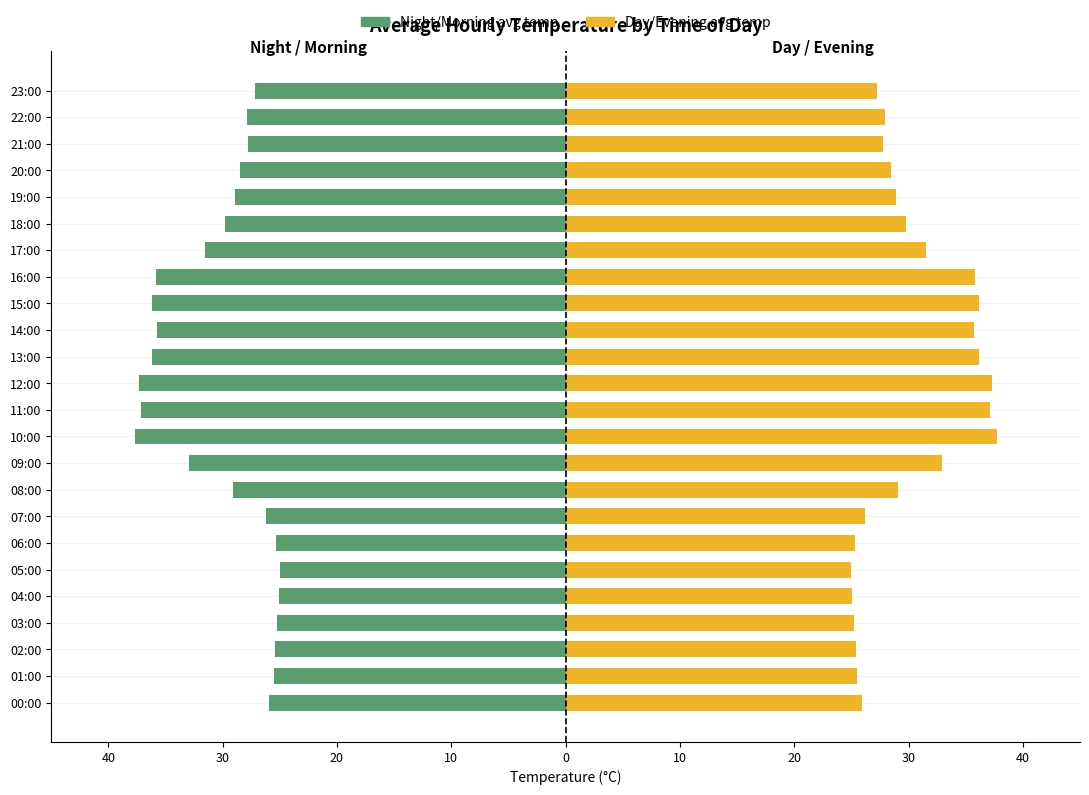

What is the label of the 15th bar from the right?

09:00